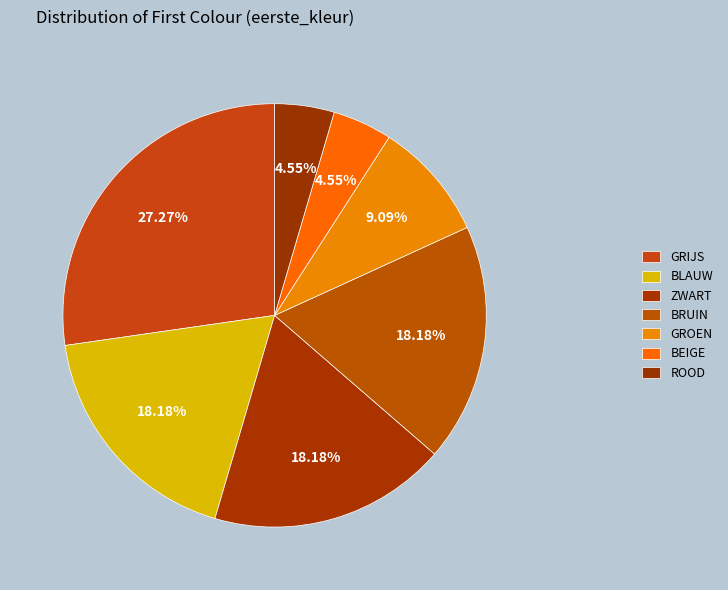

The ROOD slice represents 15% of the pie. True or false?

False